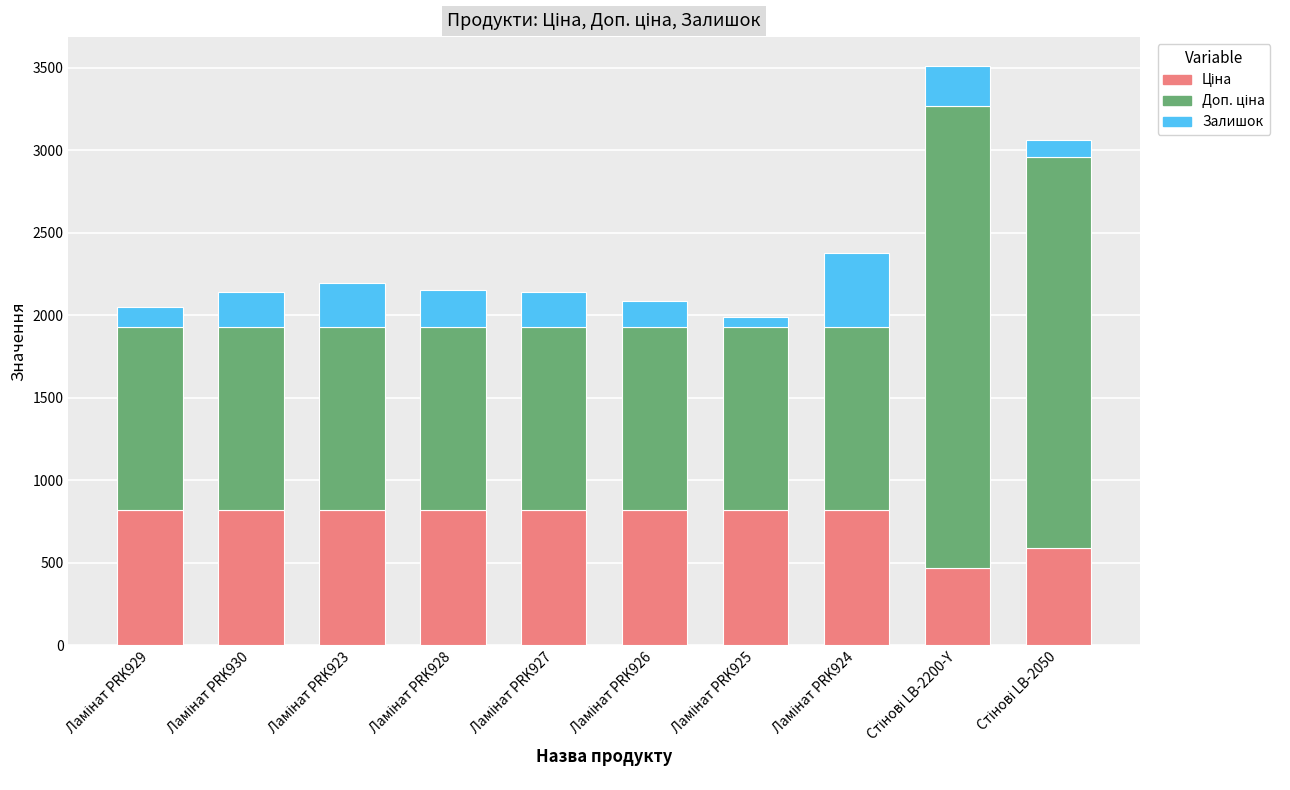

What is the average value of the Залишок series?

207.2